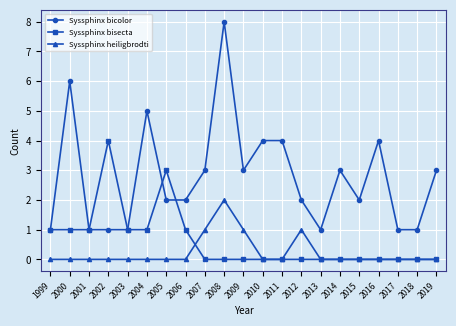

What is the spread (max minus min) of values at 2008?

8